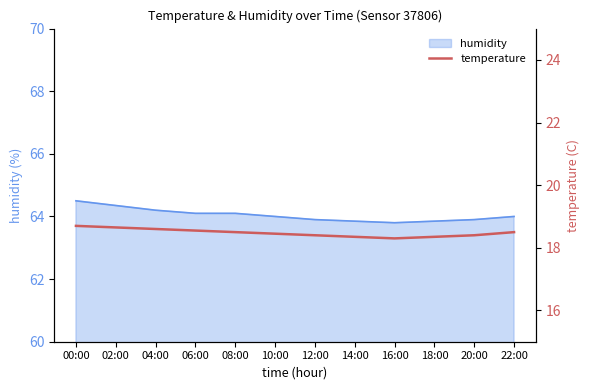

Where is the first local minimum?

16:00